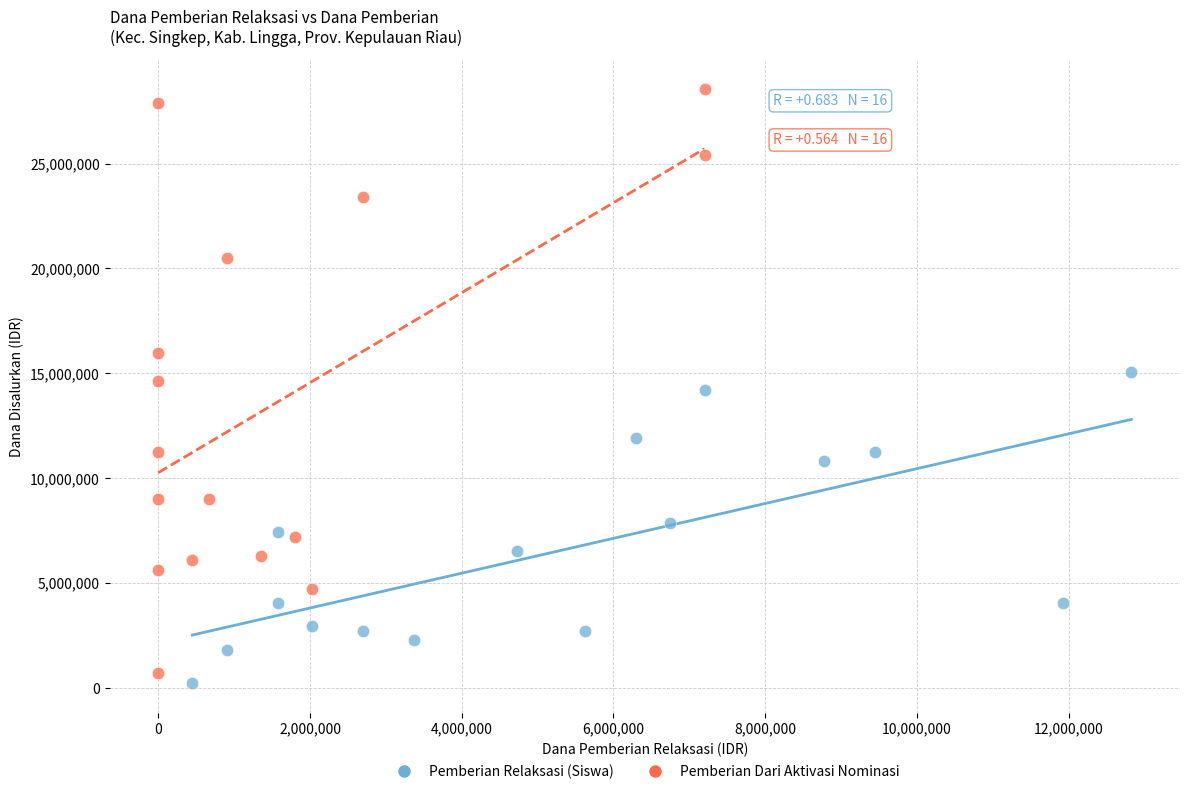

Which series has the widest spread of Y values?

Pemberian Dari Aktivasi Nominasi